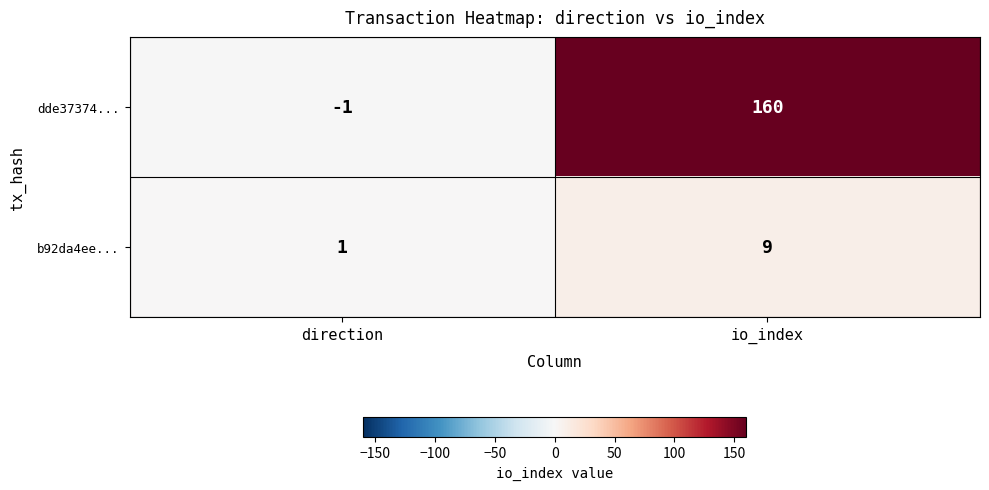

Where is b92da4ee... nearest to the value 5?

direction